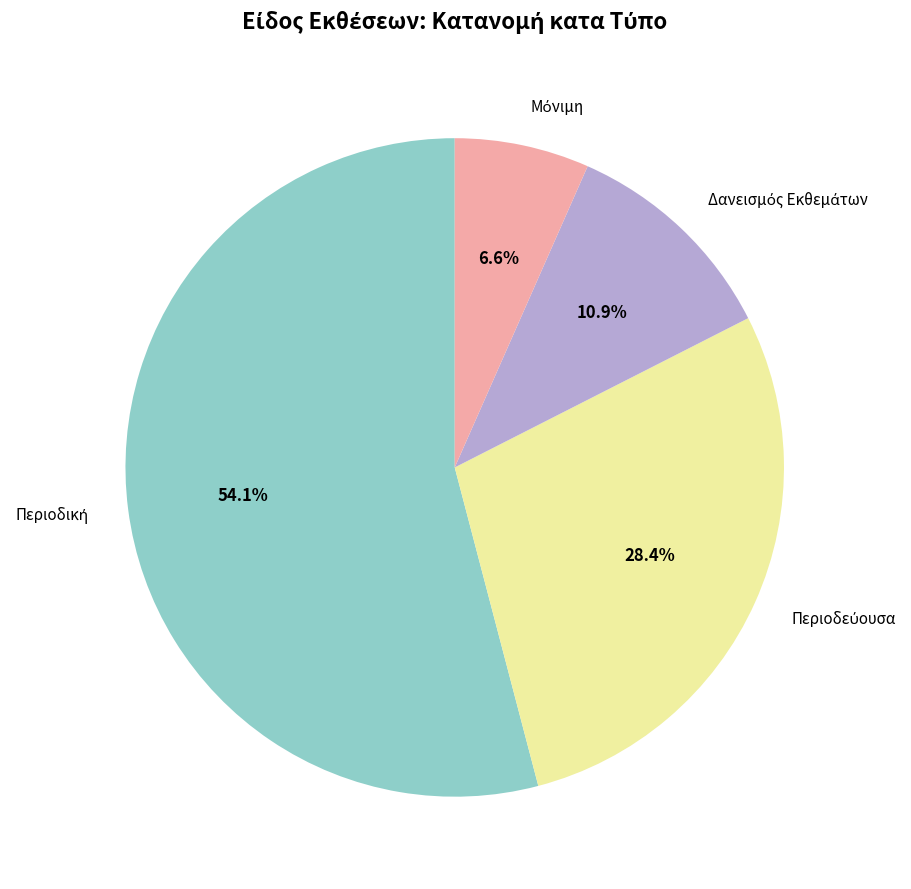

Is there any slice that represents more than half of the pie?

Yes